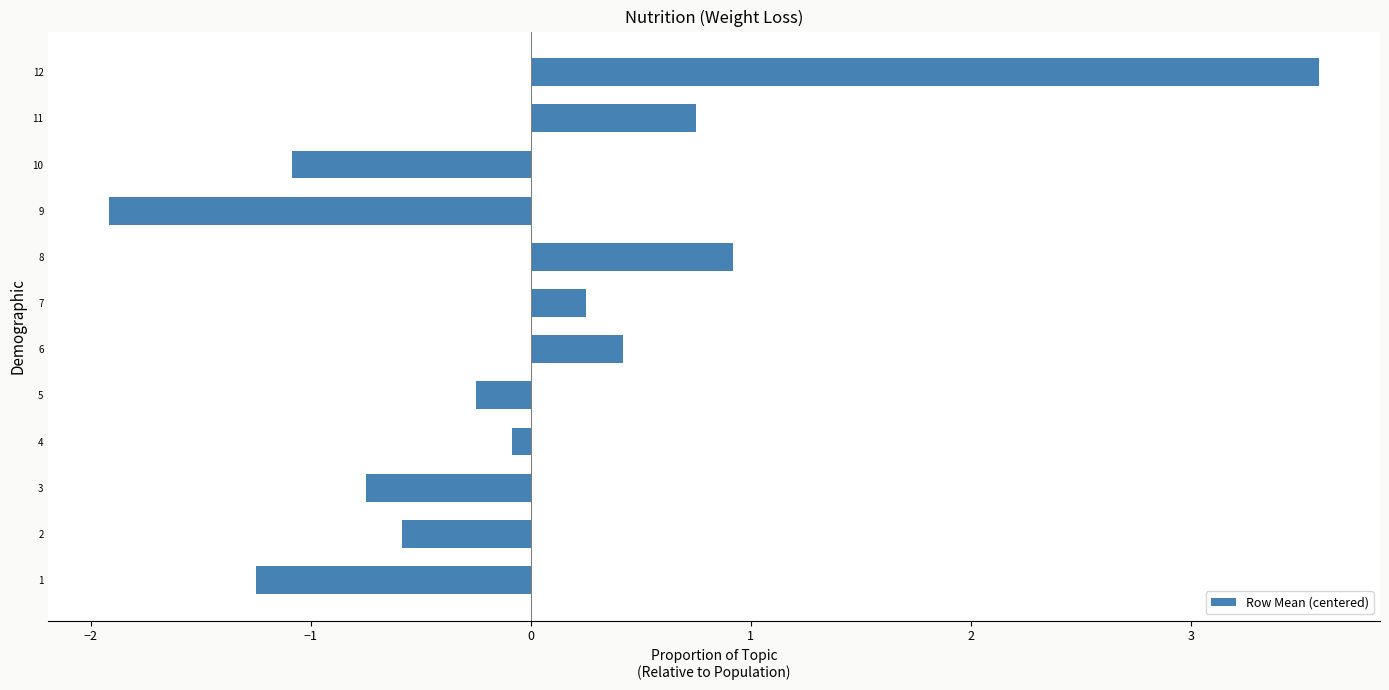

What is the difference between the maximum and minimum values?

5.5